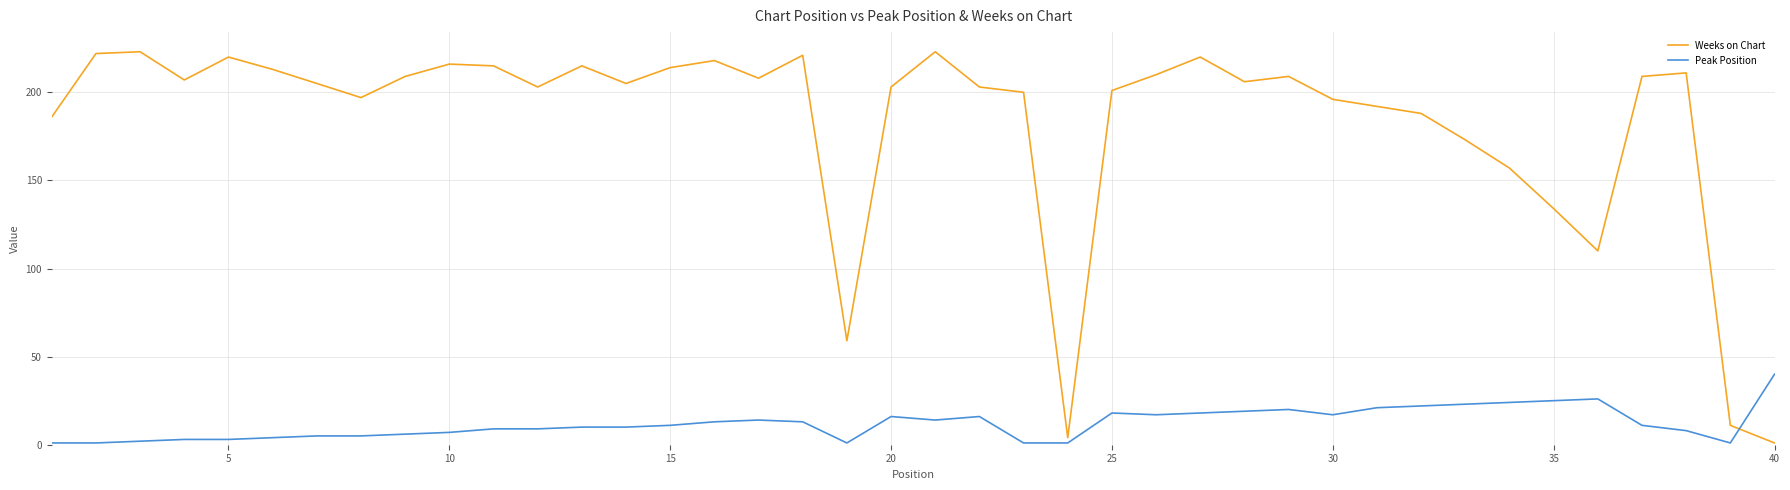

Which series has the largest total across all categories?

Weeks on Chart